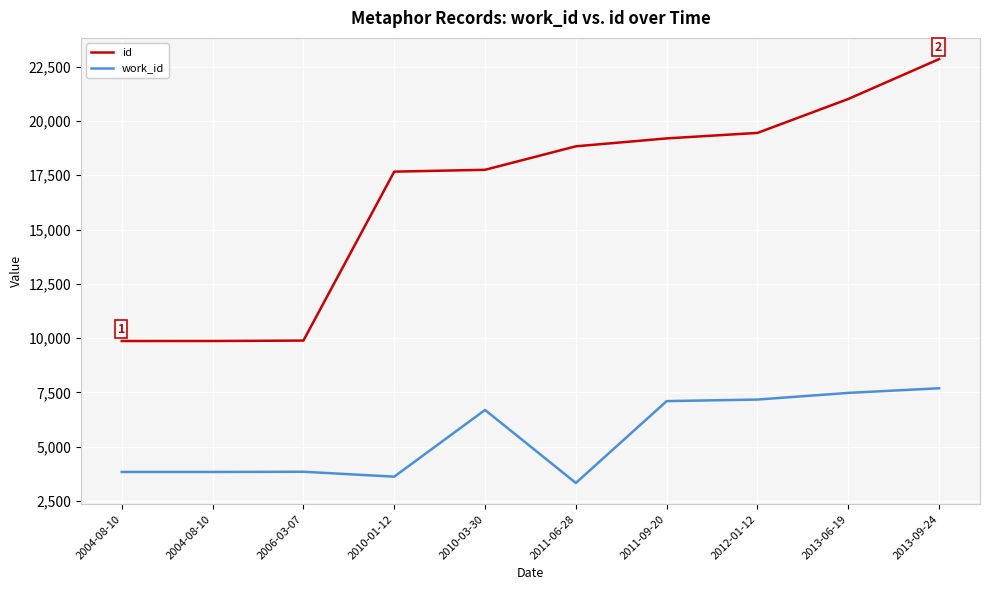

What is the label of the 8th point from the right?

2006-03-07